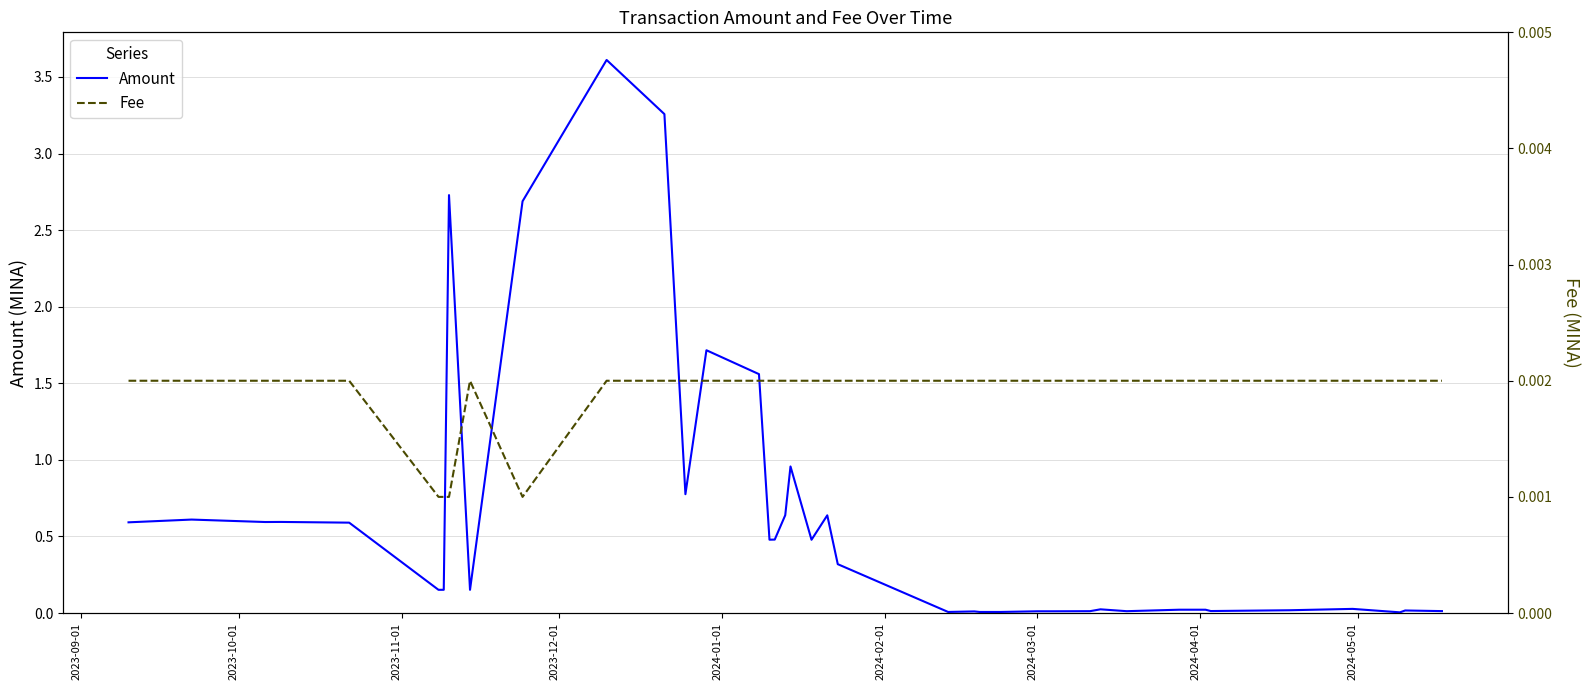

What is the maximum value for Amount?

3.6